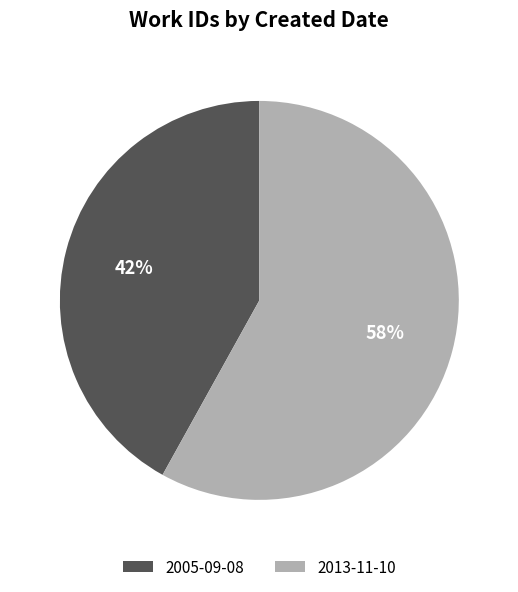

Count the number of slices in the pie.

2